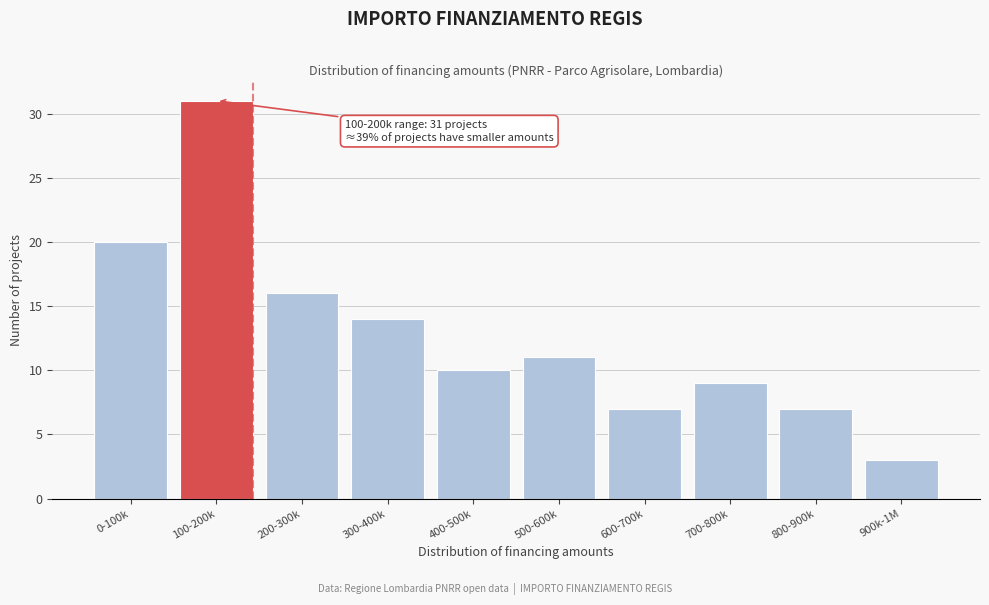

Reading right to left, transcribe all the data shown in this chart.

3	7	9	7	11	10	14	16	31	20